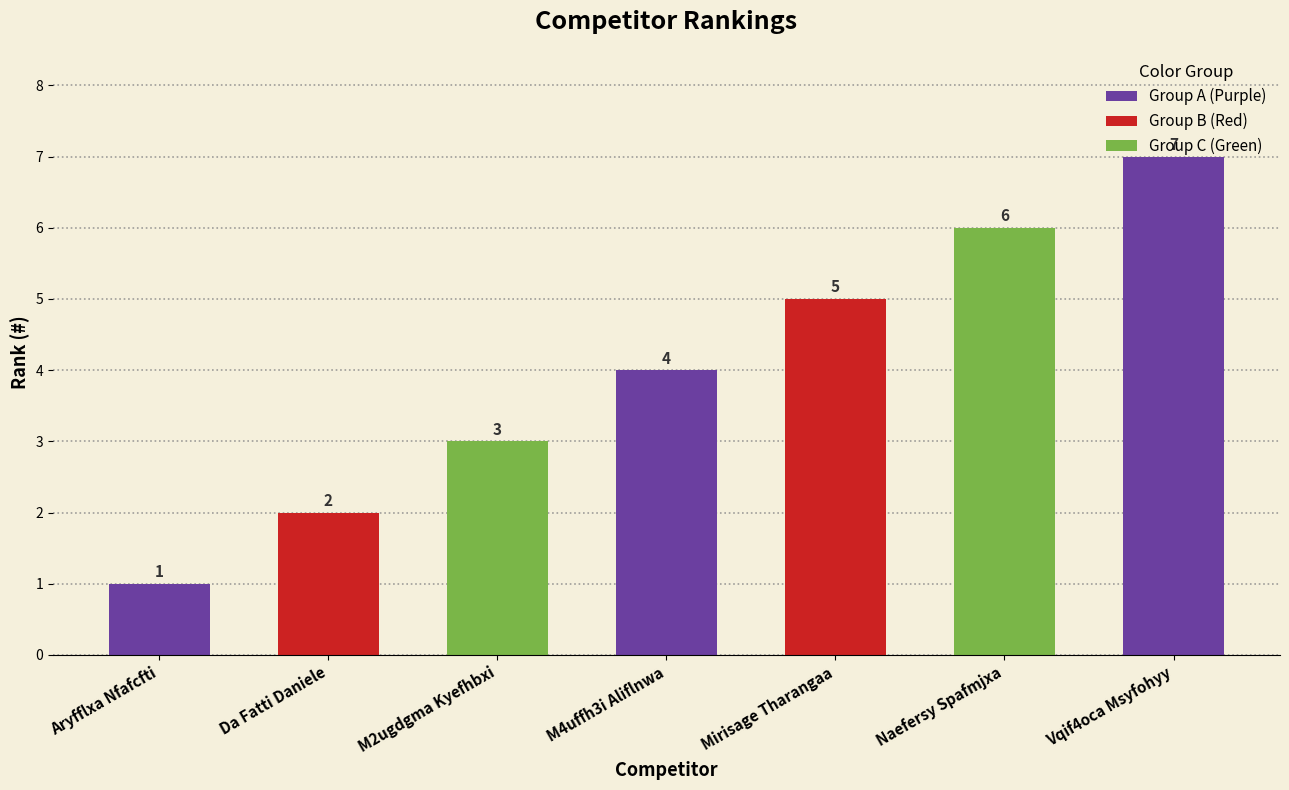

The value at Naefersy Spafmjxa is 10. True or false?

False